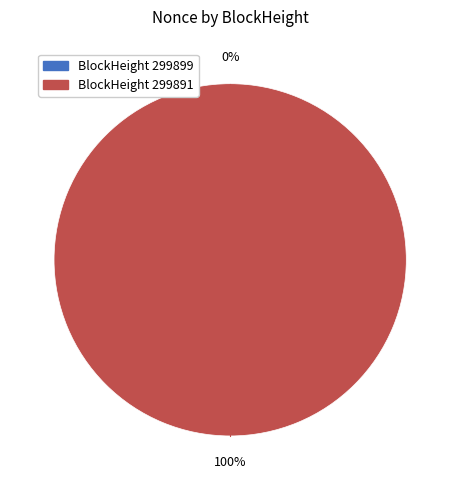

How many segments does this pie chart have?

2